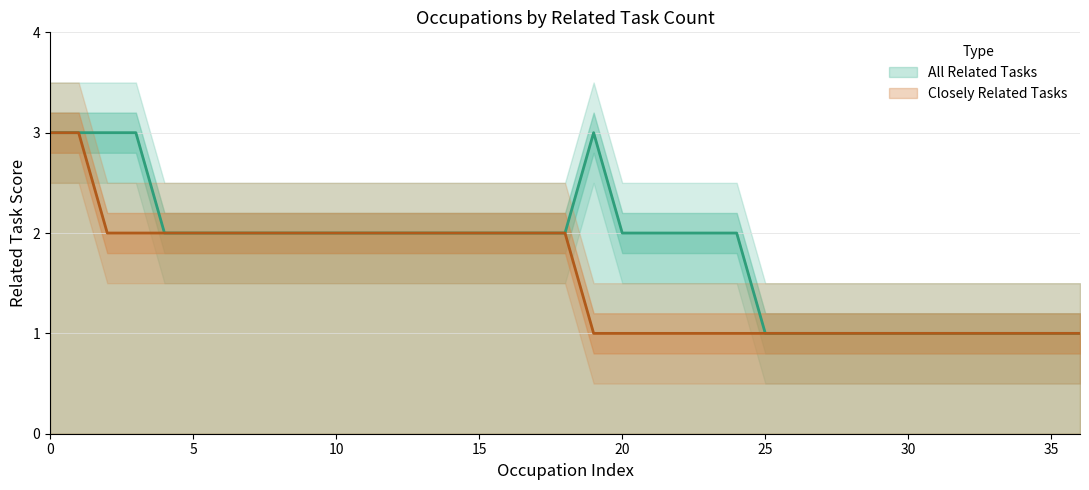

Is the value of Closely Related Tasks at 1 greater than the value of All Related Tasks at 1?

No